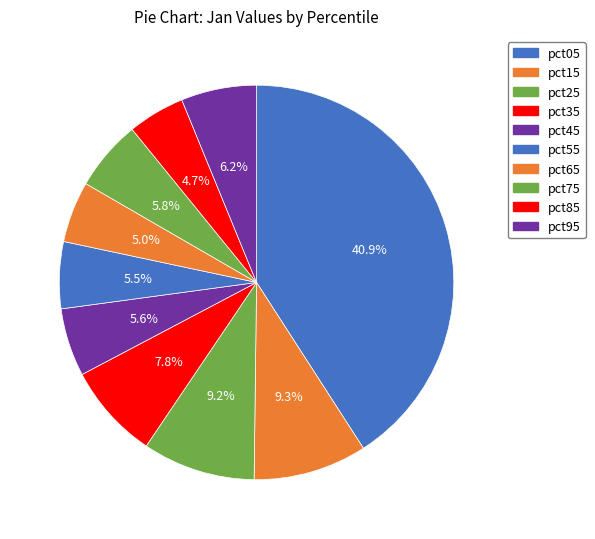

The pct55 slice represents 1% of the pie. True or false?

False